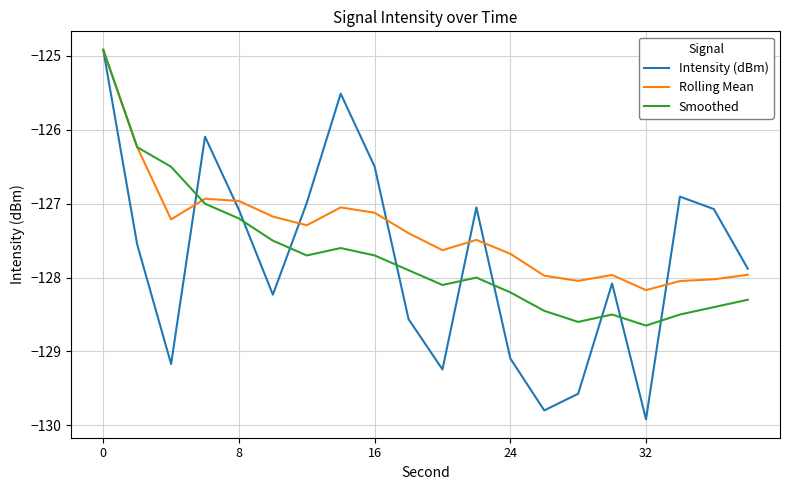

What is the smallest value displayed?

-129.9